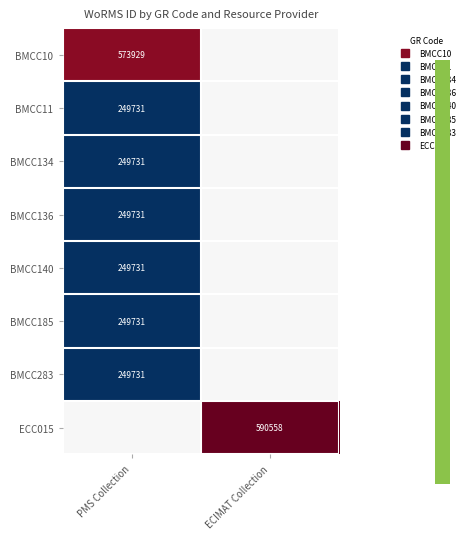

The BMCC283 series shows 157295 at ECIMAT Collection. True or false?

False